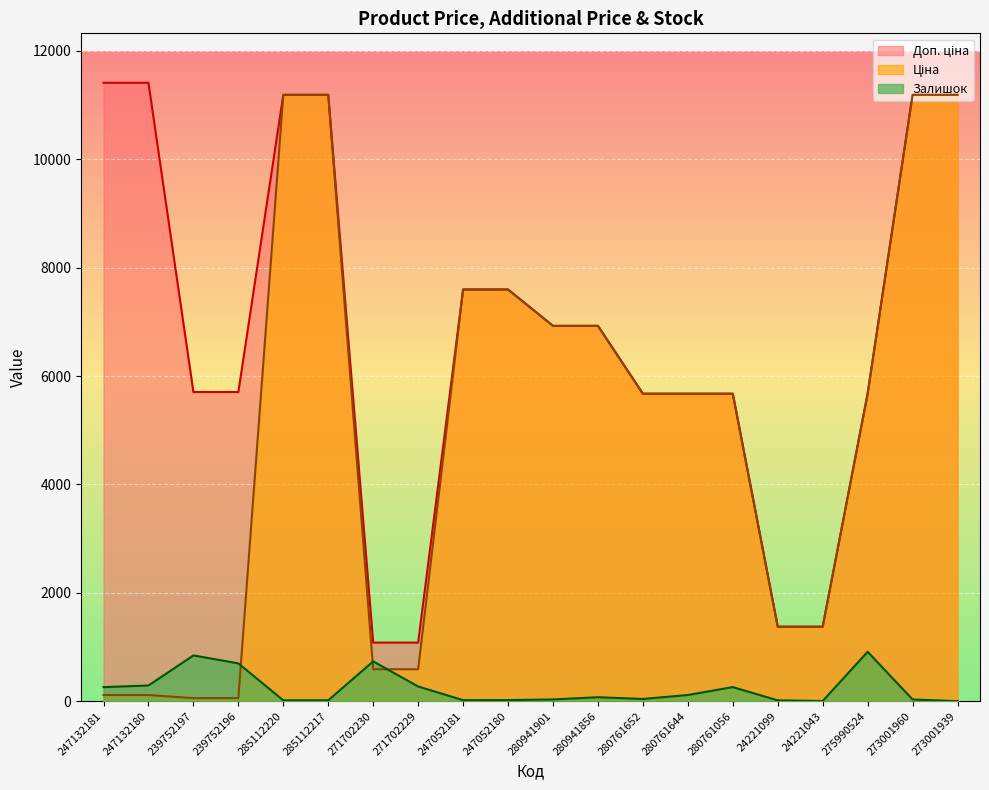

Where is Доп. ціна nearest to the value 6245?

239752197